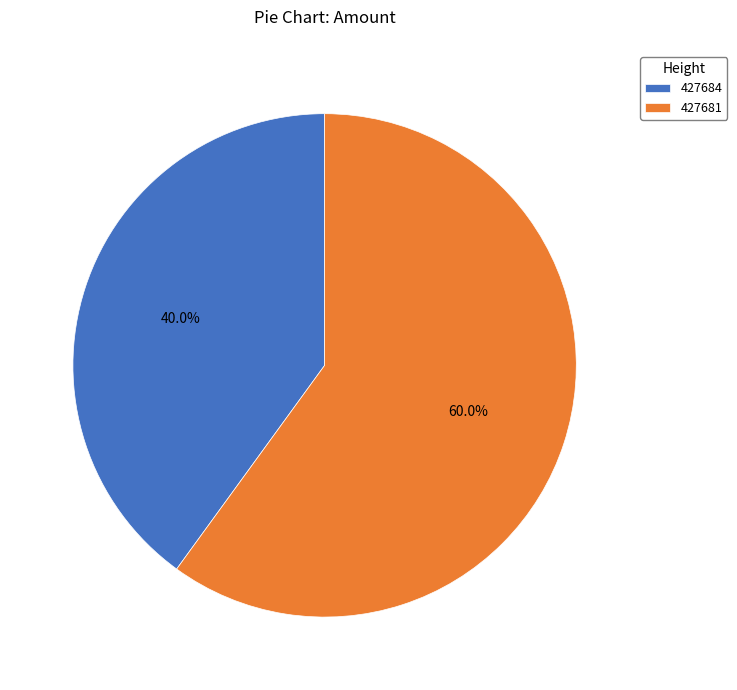

Is it true that 427681 is 60% of the pie?

True